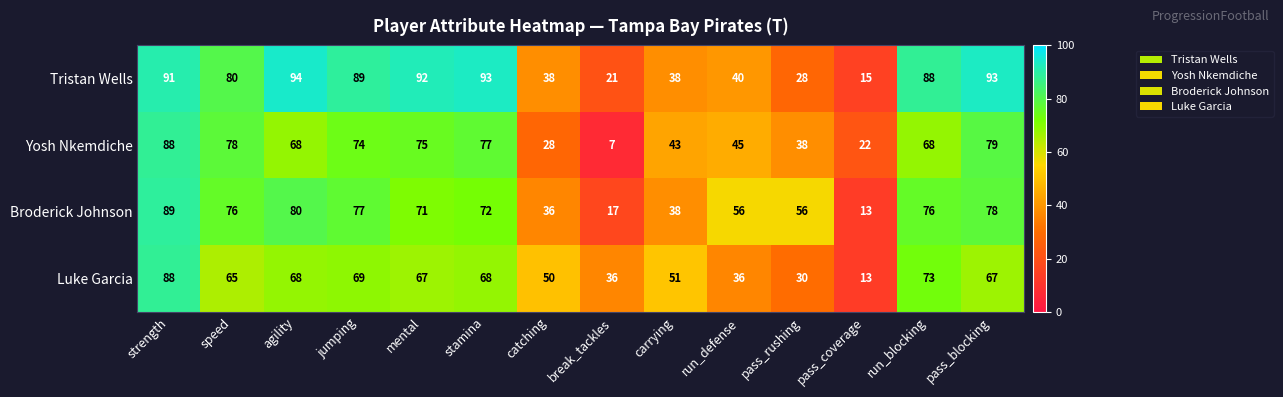

At which label does Tristan Wells first exceed 88?

strength